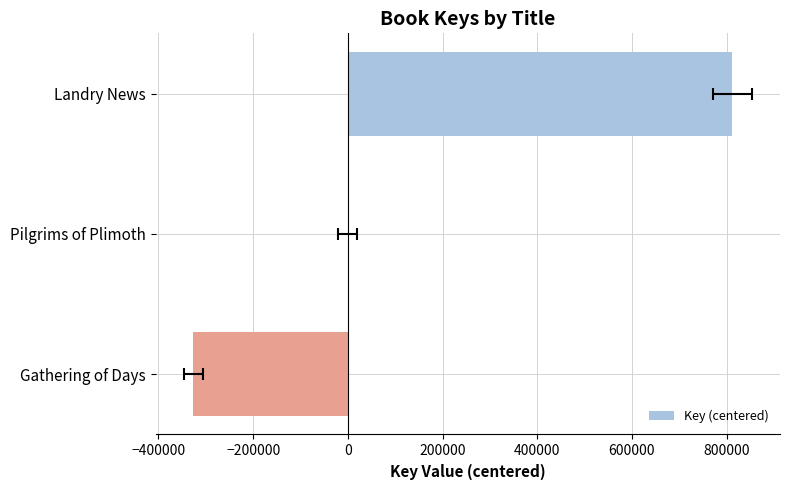

How many data points are less than 0?

1